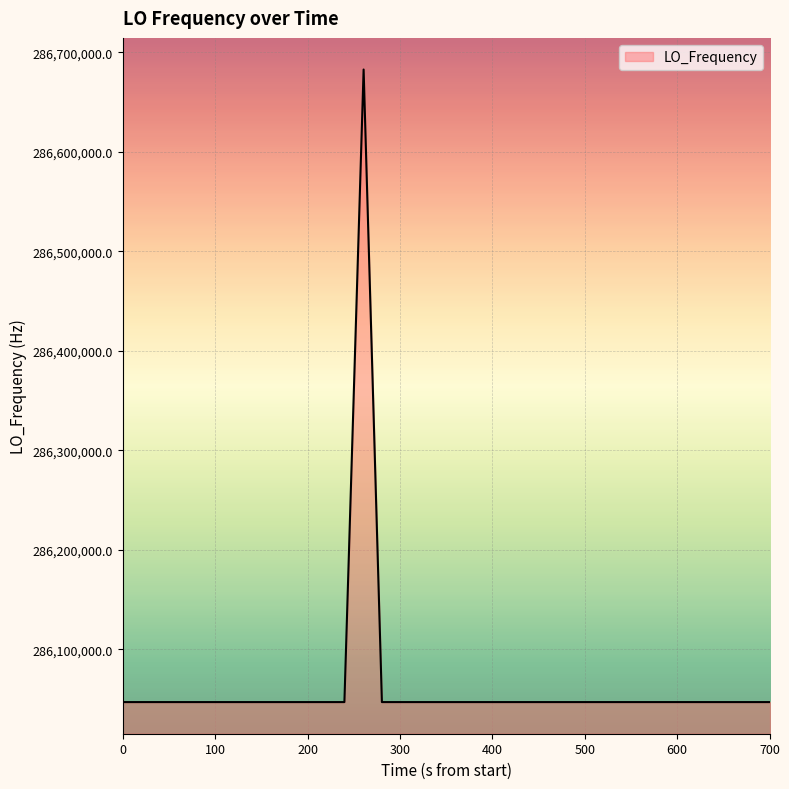

What is the minimum value shown in the chart?

286046998.1